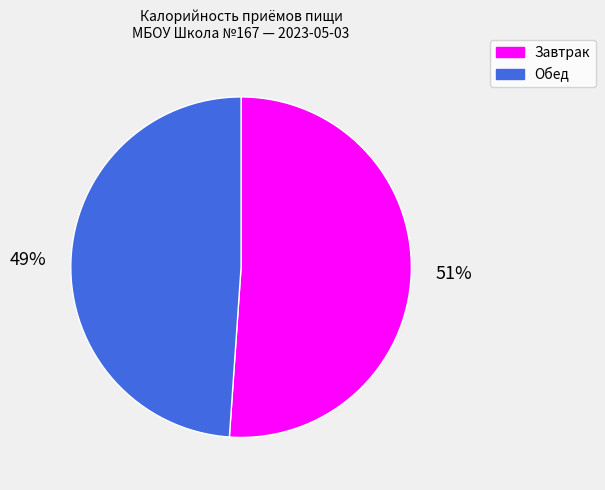

Which has a higher value, Завтрак or Обед?

Завтрак